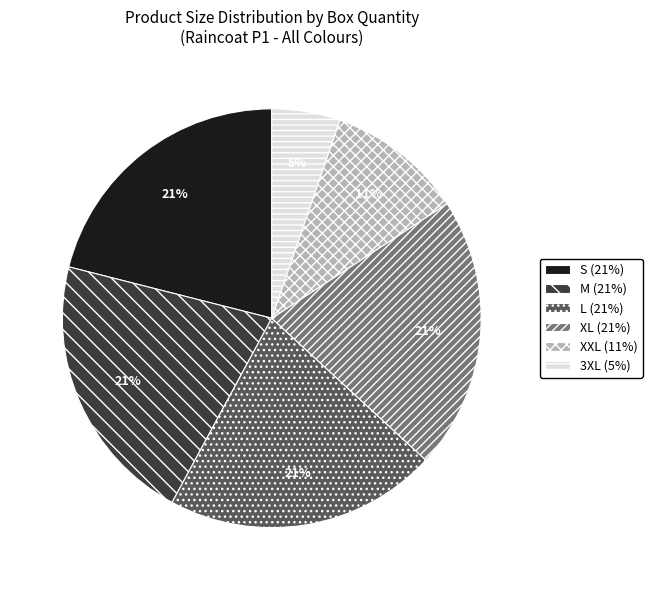

What percentage is the 3XL (5%) slice, to the nearest percent?

5%